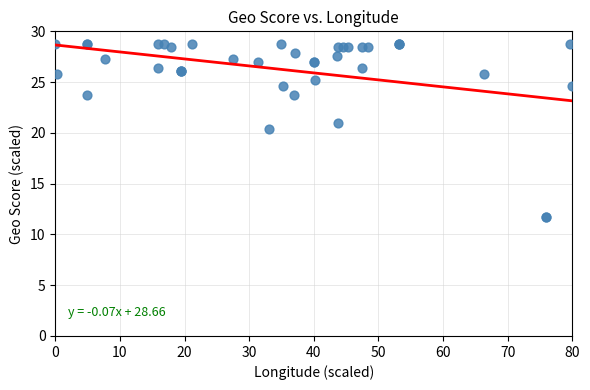

What Y value in the scatter plot is closest to 20?

20.4